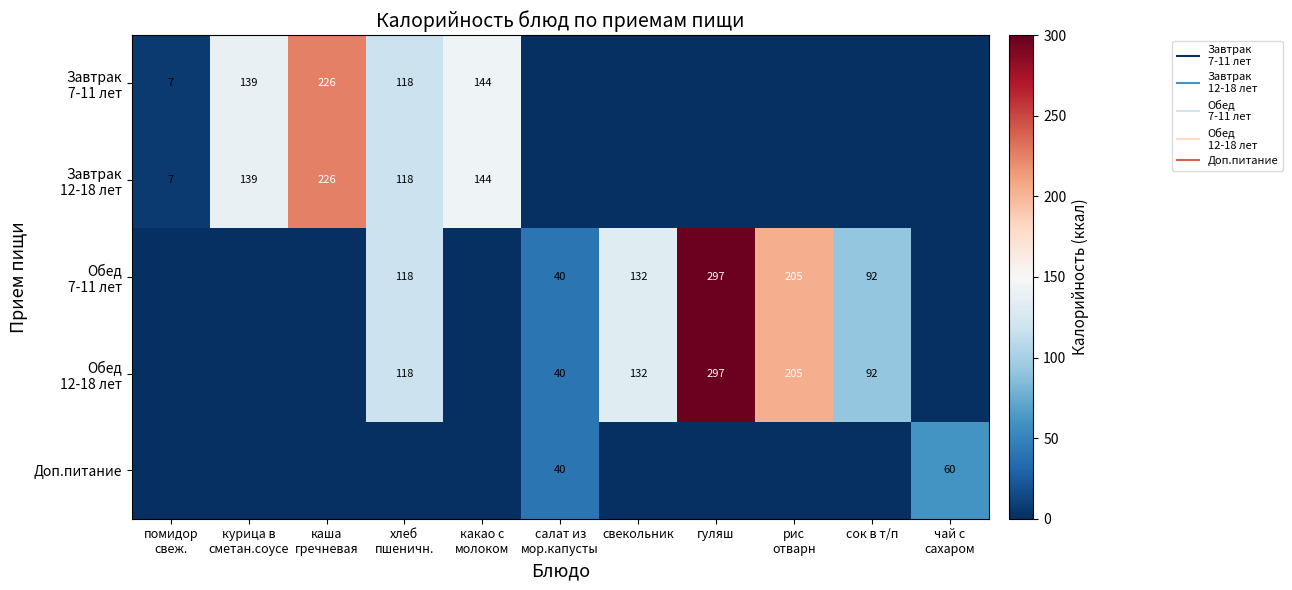

Is it true that Доп.питание equals 60.0 at чай с сахаром?

True